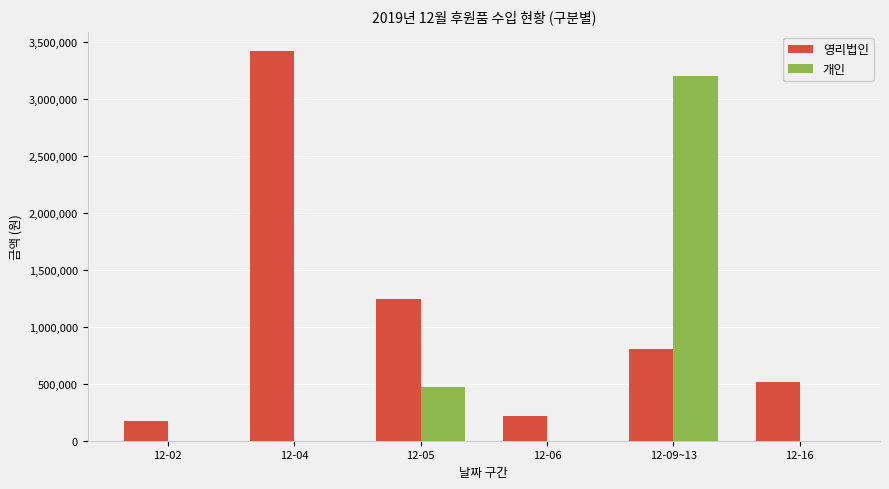

Is it true that 개인 equals 0 at 12-02?

True